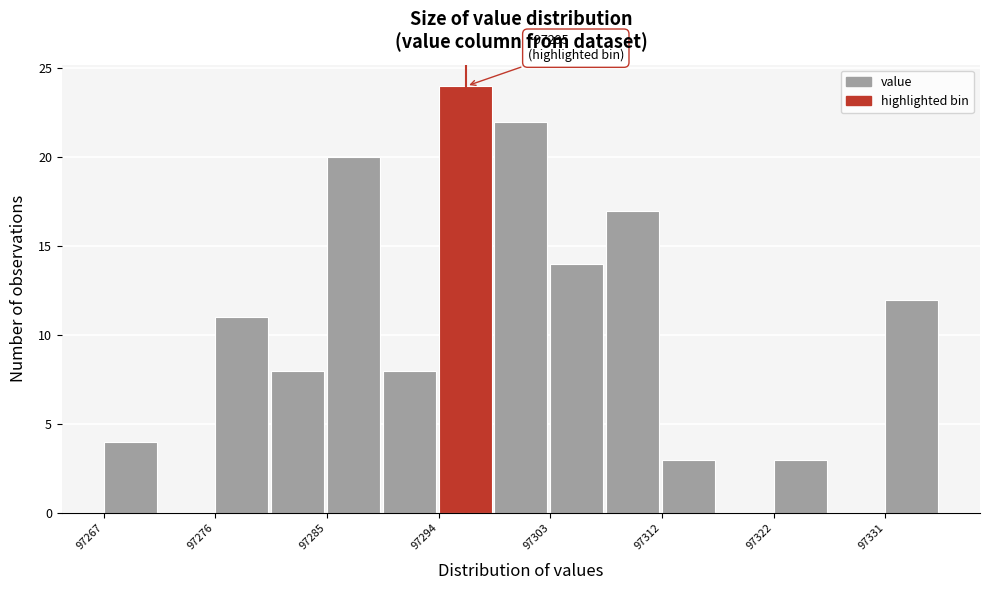

Which range on the x-axis has the tallest bar?

97294 to 97299